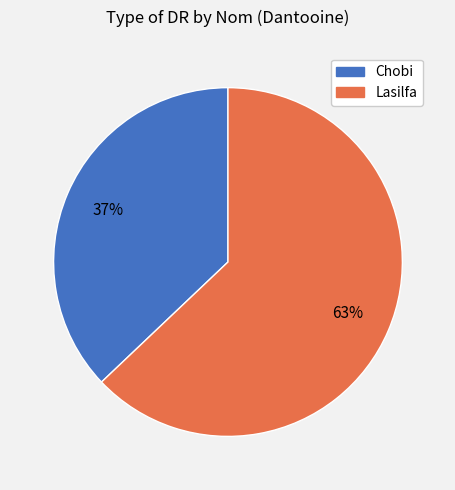

Do Lasilfa and Chobi together represent more than half of the pie?

Yes